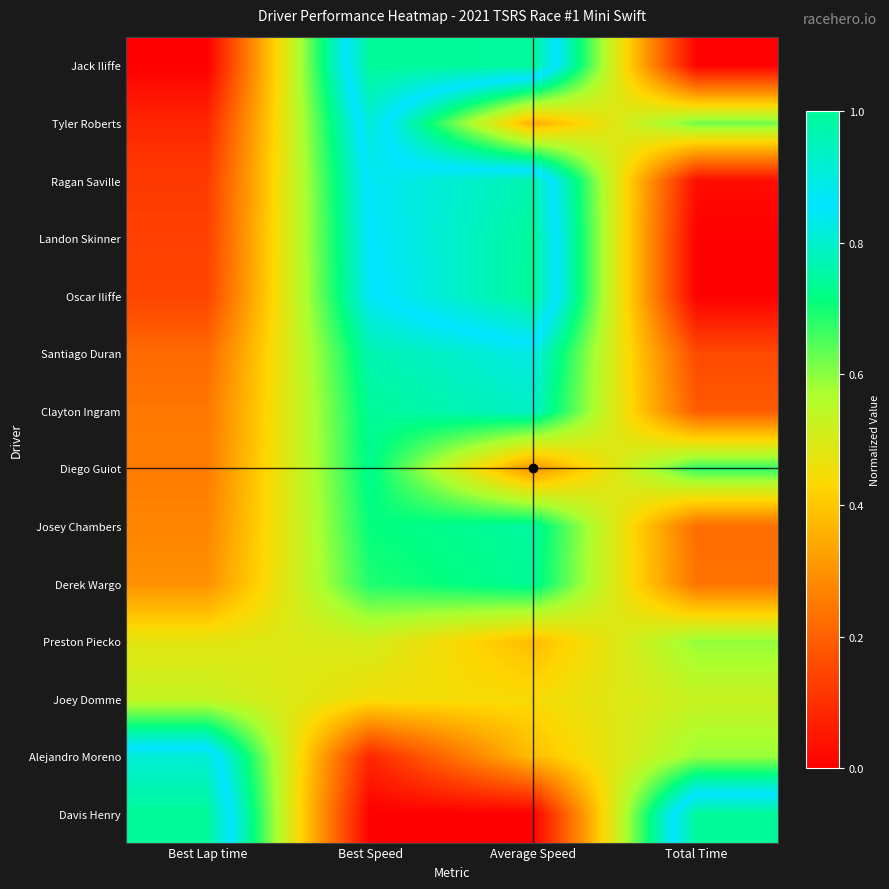

Reading left to right, transcribe all the data shown in this chart.

Jack Iliffe: Best Lap time=0.0	Best Speed=1.0	Average Speed=1.0	Total Time=0.0
Tyler Roberts: Best Lap time=0.1	Best Speed=0.9	Average Speed=0.3	Total Time=0.6
Ragan Saville: Best Lap time=0.1	Best Speed=0.9	Average Speed=1.0	Total Time=0.0
Landon Skinner: Best Lap time=0.1	Best Speed=0.9	Average Speed=1.0	Total Time=0.0
Oscar Iliffe: Best Lap time=0.1	Best Speed=0.8	Average Speed=1.0	Total Time=0.0
Santiago Duran: Best Lap time=0.2	Best Speed=0.8	Average Speed=0.8	Total Time=0.2
Clayton Ingram: Best Lap time=0.2	Best Speed=0.7	Average Speed=0.8	Total Time=0.2
Diego Guiot: Best Lap time=0.3	Best Speed=0.7	Average Speed=0.3	Total Time=0.7
Josey Chambers: Best Lap time=0.3	Best Speed=0.7	Average Speed=0.7	Total Time=0.2
Derek Wargo: Best Lap time=0.3	Best Speed=0.7	Average Speed=0.7	Total Time=0.2
Preston Piecko: Best Lap time=0.5	Best Speed=0.5	Average Speed=0.4	Total Time=0.6
Joey Domme: Best Lap time=0.5	Best Speed=0.5	Average Speed=0.4	Total Time=0.5
Alejandro Moreno: Best Lap time=0.9	Best Speed=0.1	Average Speed=0.4	Total Time=0.6
Davis Henry: Best Lap time=1.0	Best Speed=0.0	Average Speed=0.0	Total Time=1.0